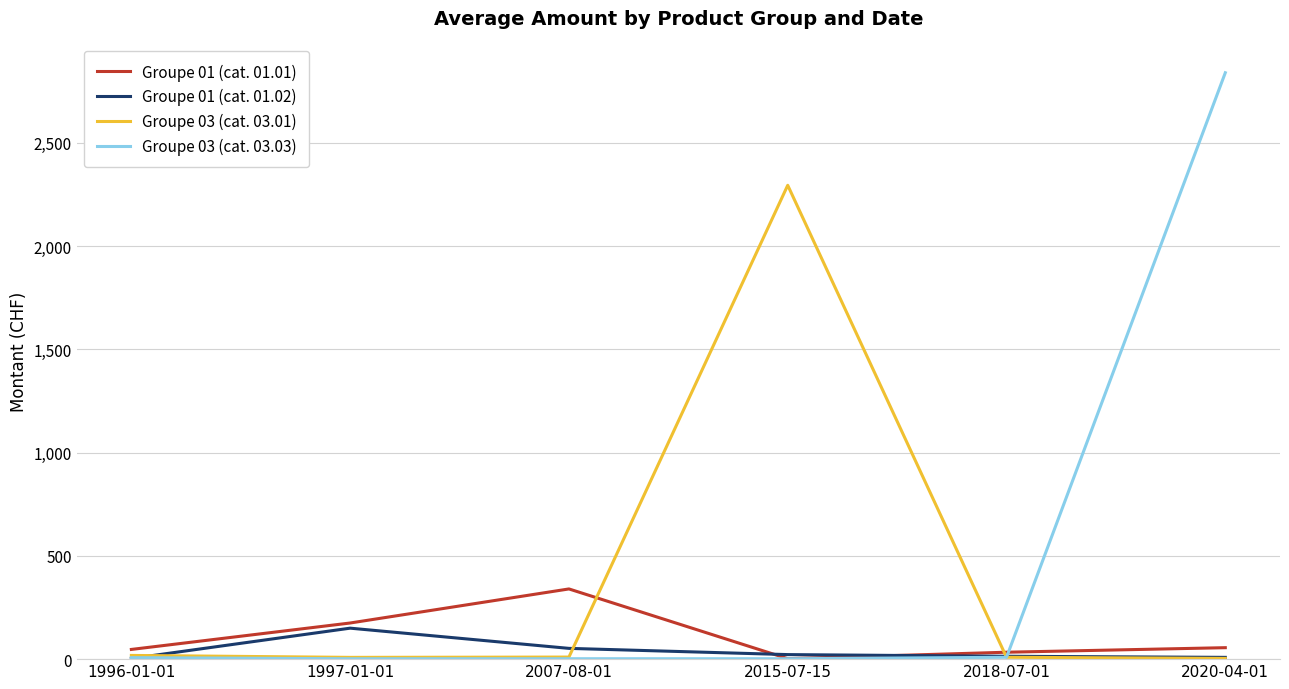

At which category is the sum across all series the highest?

2020-04-01